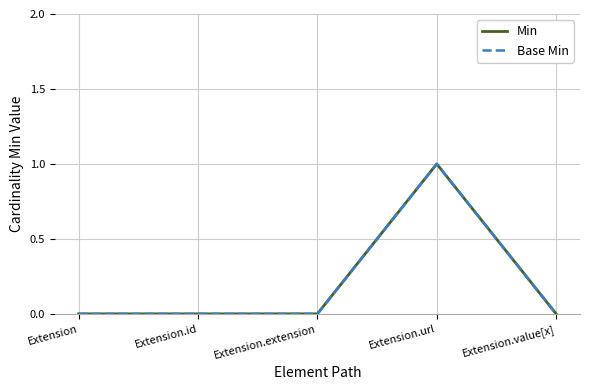

Does the chart have visible grid lines?

Yes